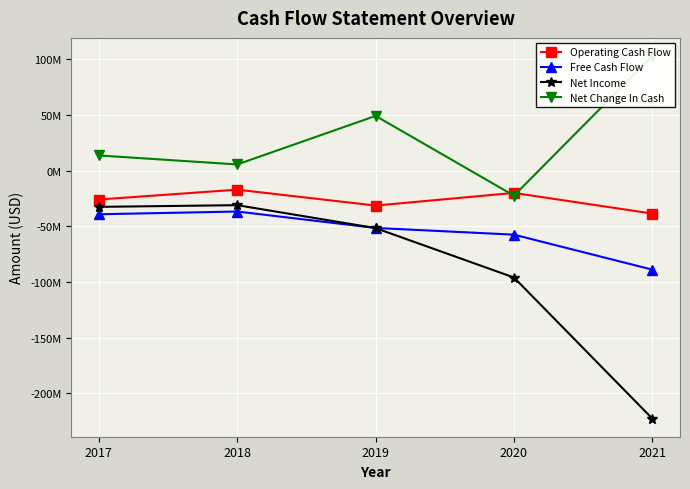

Is the value of Operating Cash Flow at 2018 greater than the value of Net Change In Cash at 2019?

No